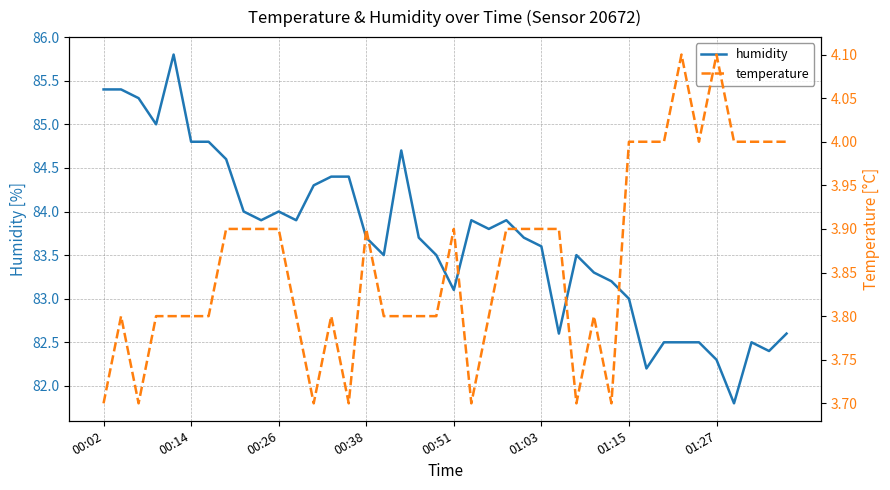

True or false: humidity and temperature intersect in this chart.

False